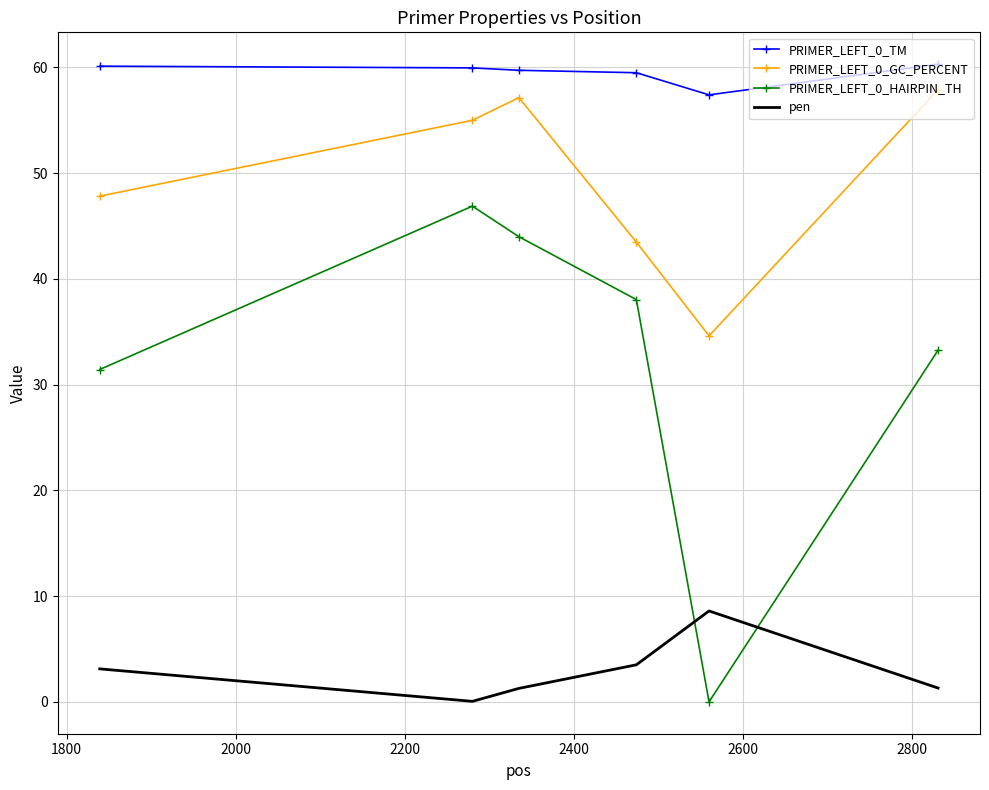

True or false: PRIMER_LEFT_0_GC_PERCENT and PRIMER_LEFT_0_TM intersect in this chart.

False